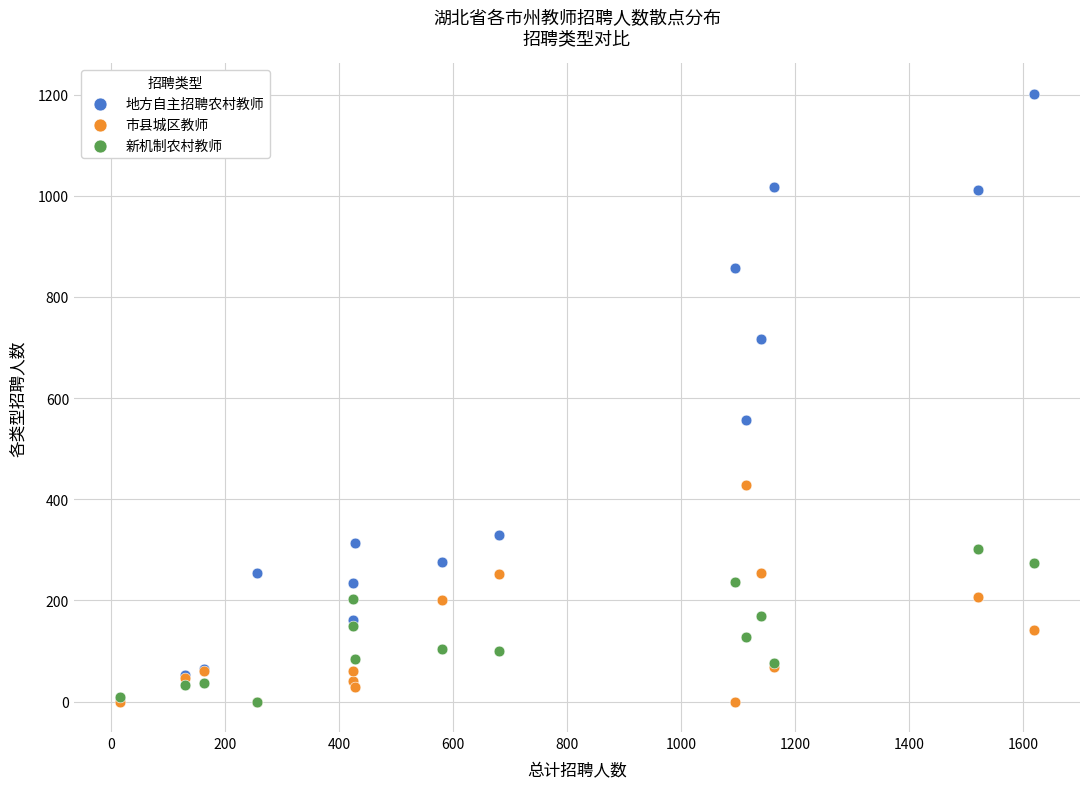

Across all series, what Y value is closest to 601?

556